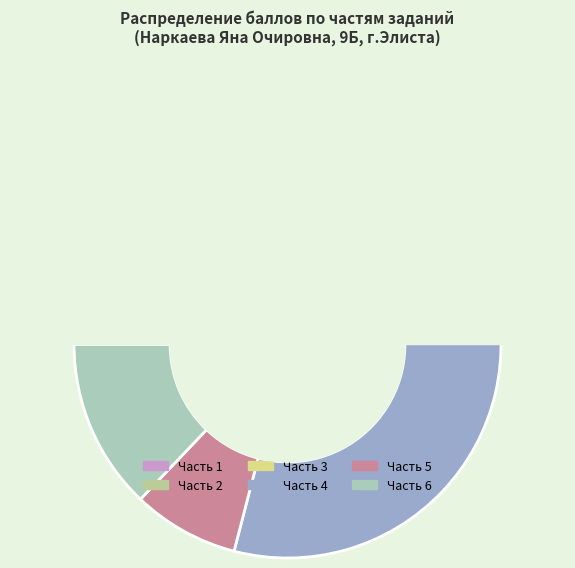

Is Часть 1 the majority of the pie?

No